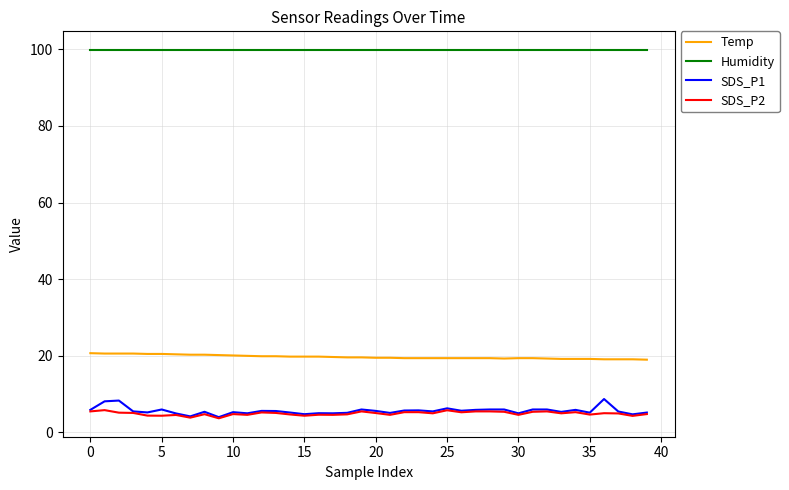

Which series has the largest range (max minus min)?

SDS_P1